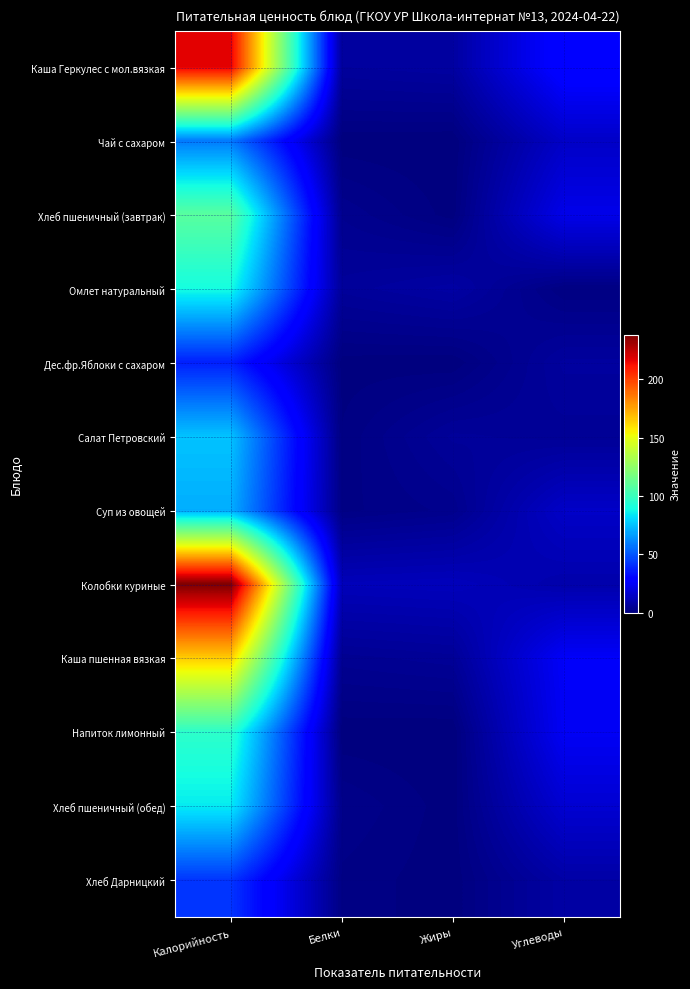

How many distinct data groups are displayed?

12